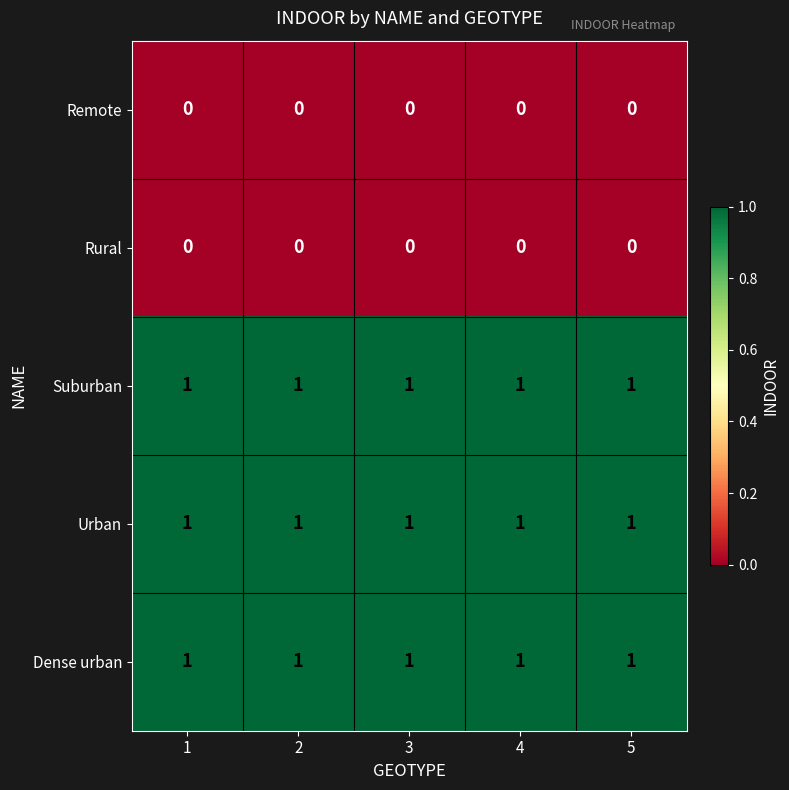

At how many categories does at least one series exceed 0?

5